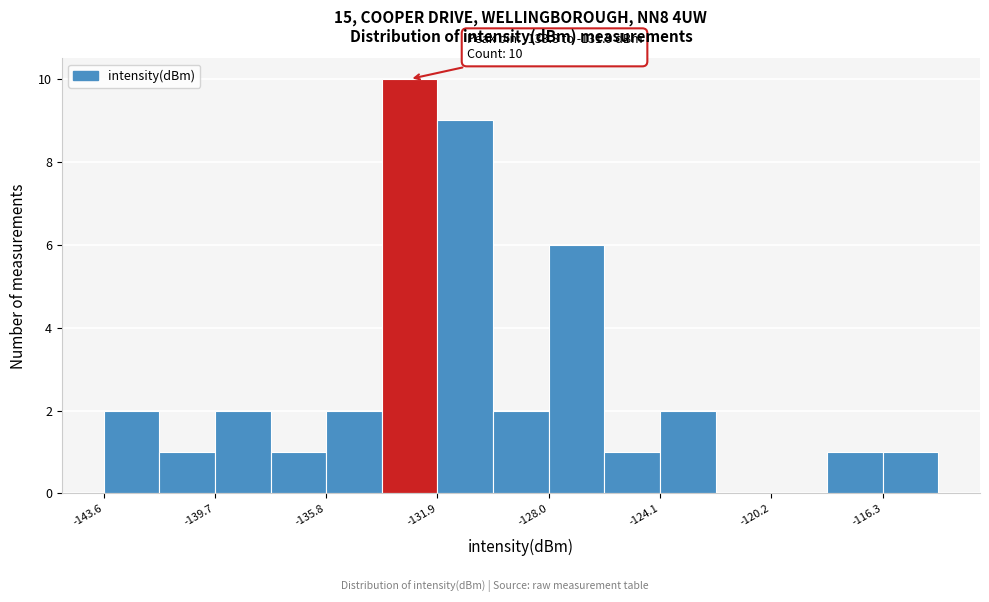

Read against the x-axis, roughly where is the centre of the tallest bar?

-133.0